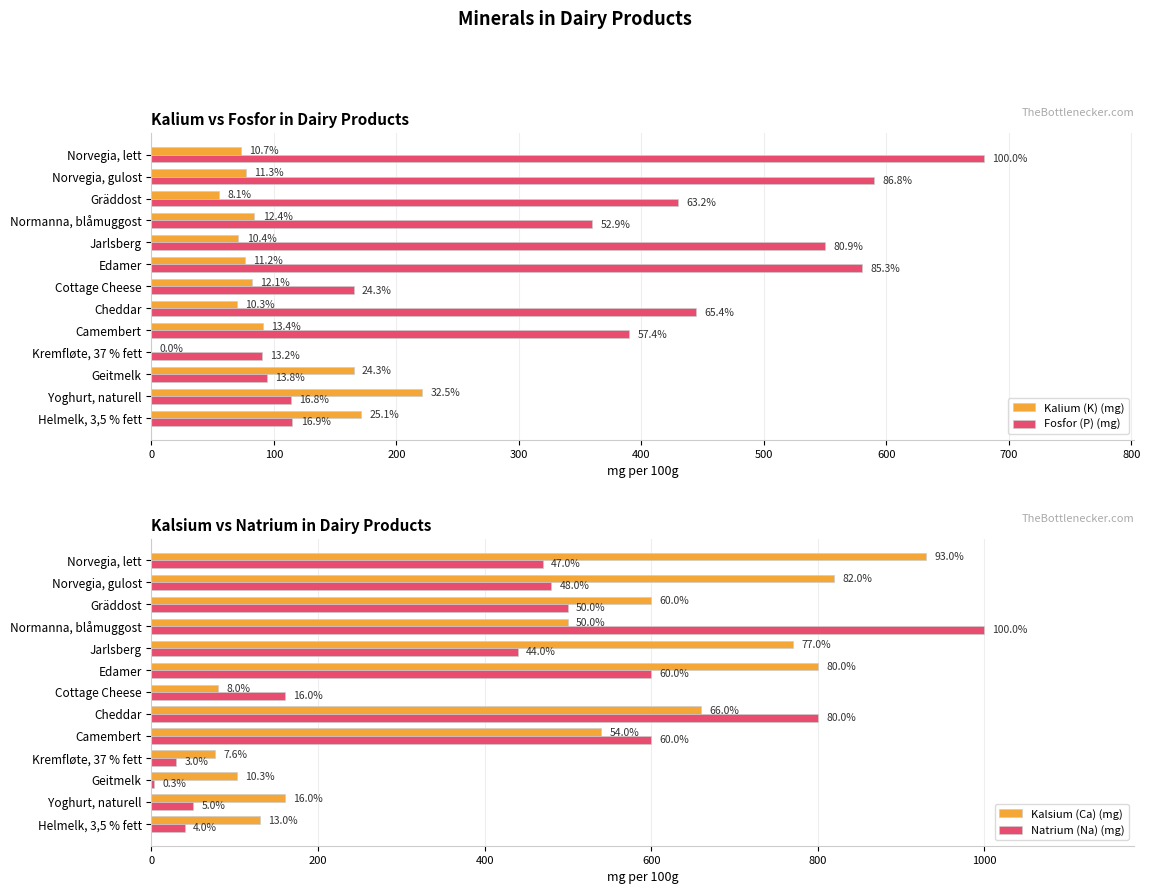

How many values in the Natrium (Na) (mg) series are below 470?

6